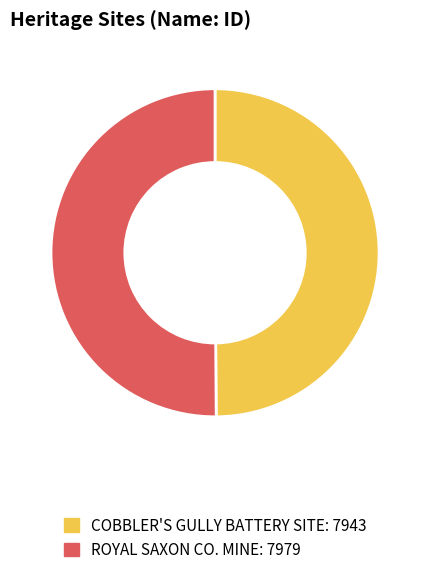

Is the sum of COBBLER'S GULLY BATTERY SITE and ROYAL SAXON CO. MINE greater than half?

Yes